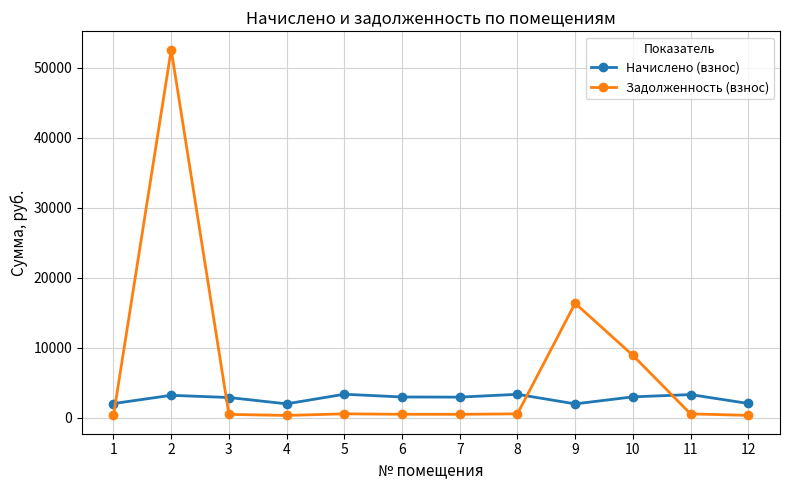

What is the average value of the Начислено (взнос) series?

2755.2